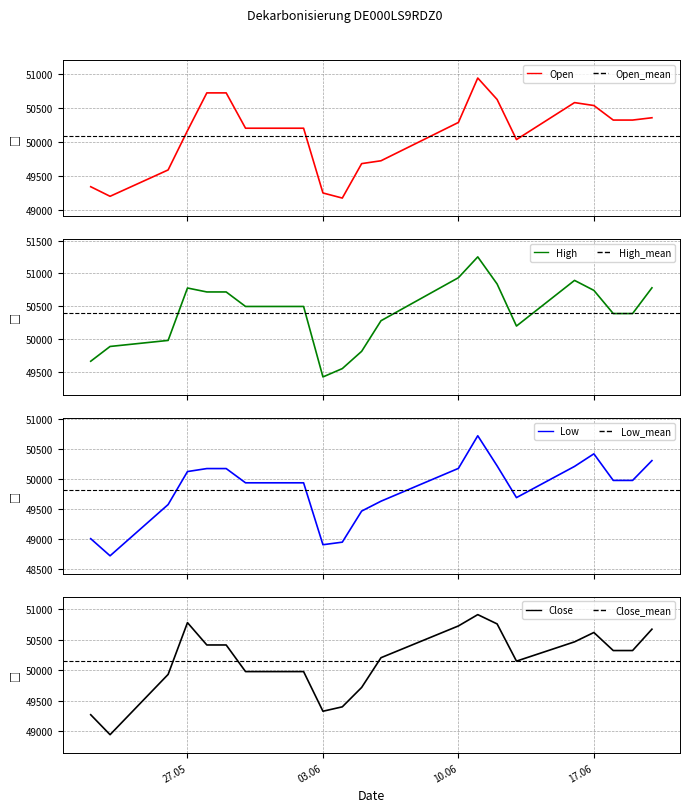

Which series has the largest total across all categories?

High